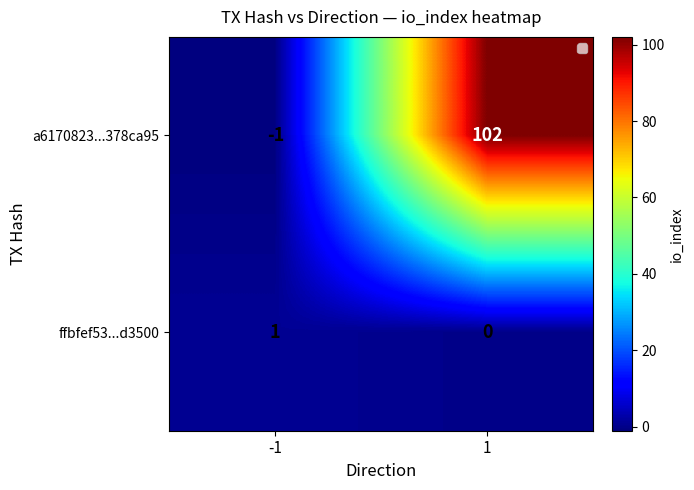

What is the difference between the a6170823...378ca95 values at 1 and -1?

103